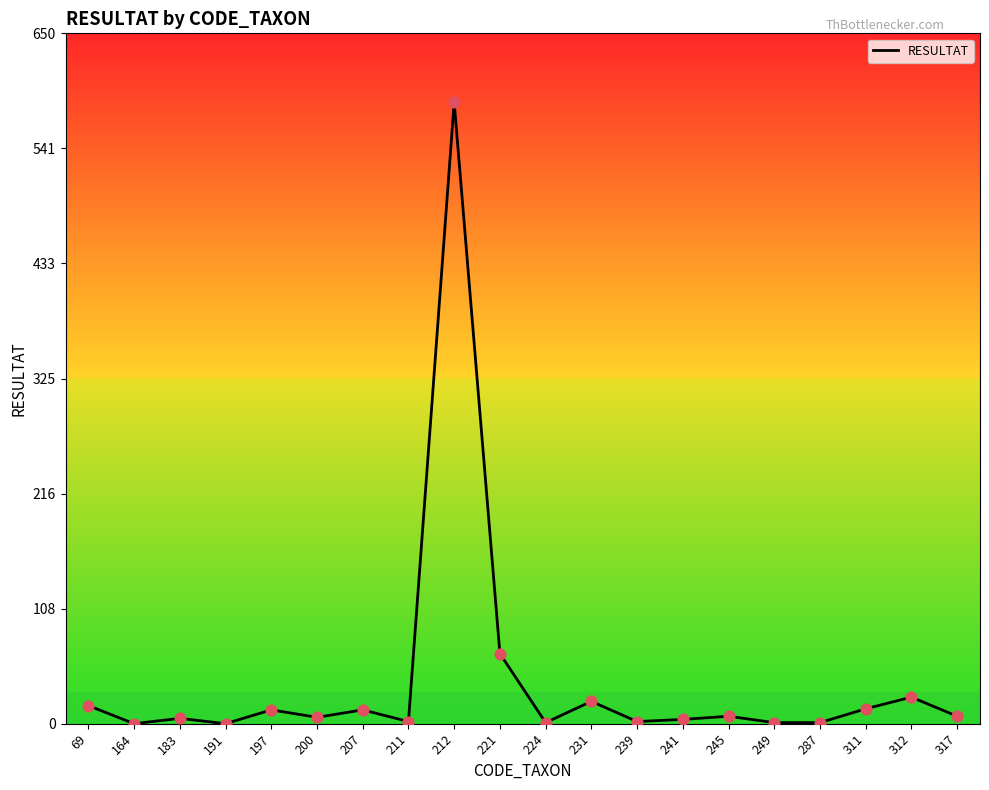

What is the ratio of the value at 311 to the value at 287?

14.0